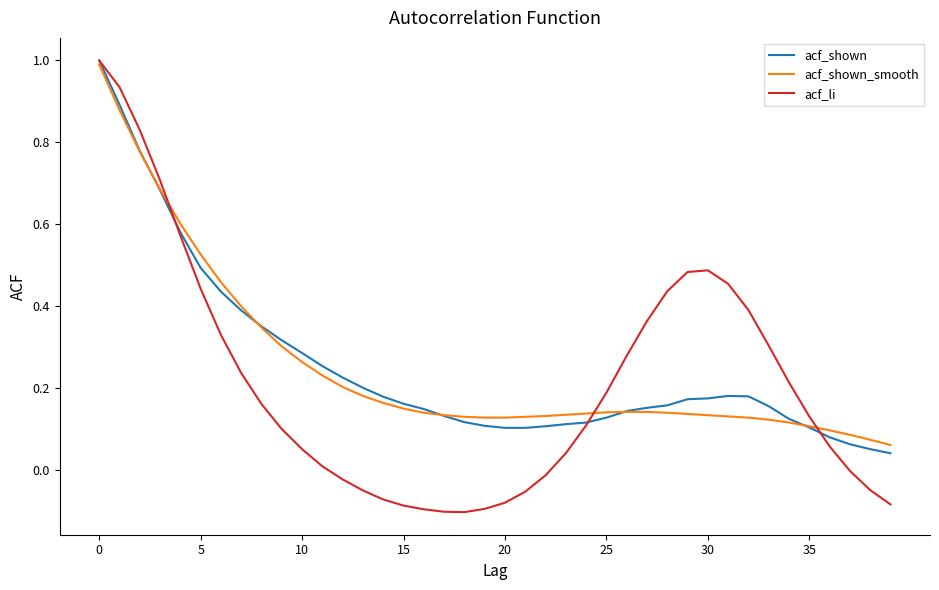

What is the greatest value displayed?

1.0